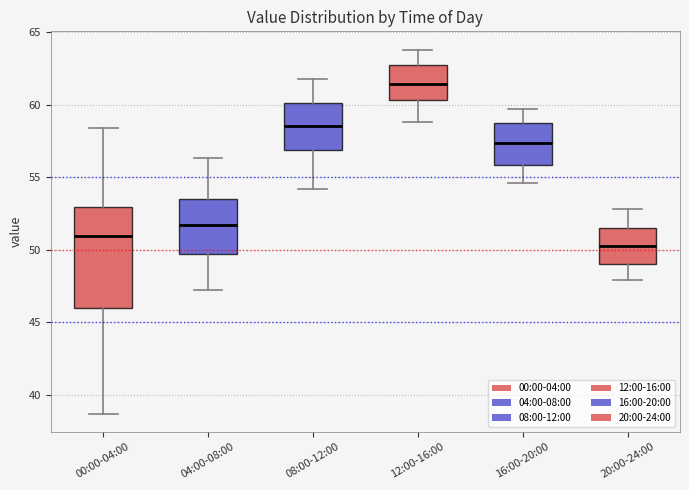

Comparing the boxes themselves (not the whiskers), which one is the tallest?

00:00-04:00